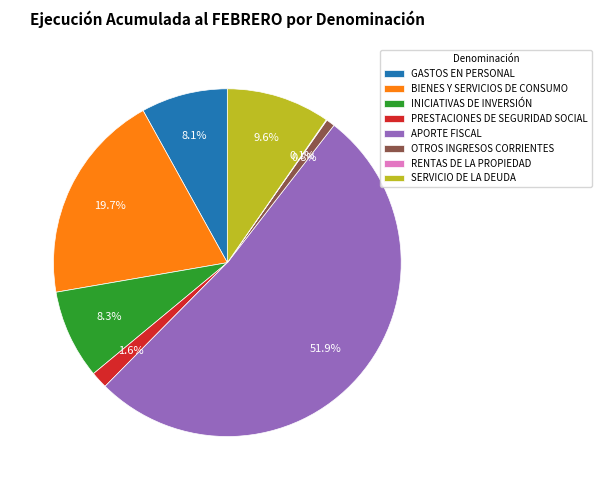

To the nearest percent, what is the difference between the OTROS INGRESOS CORRIENTES and GASTOS EN PERSONAL slice percentages?

7%